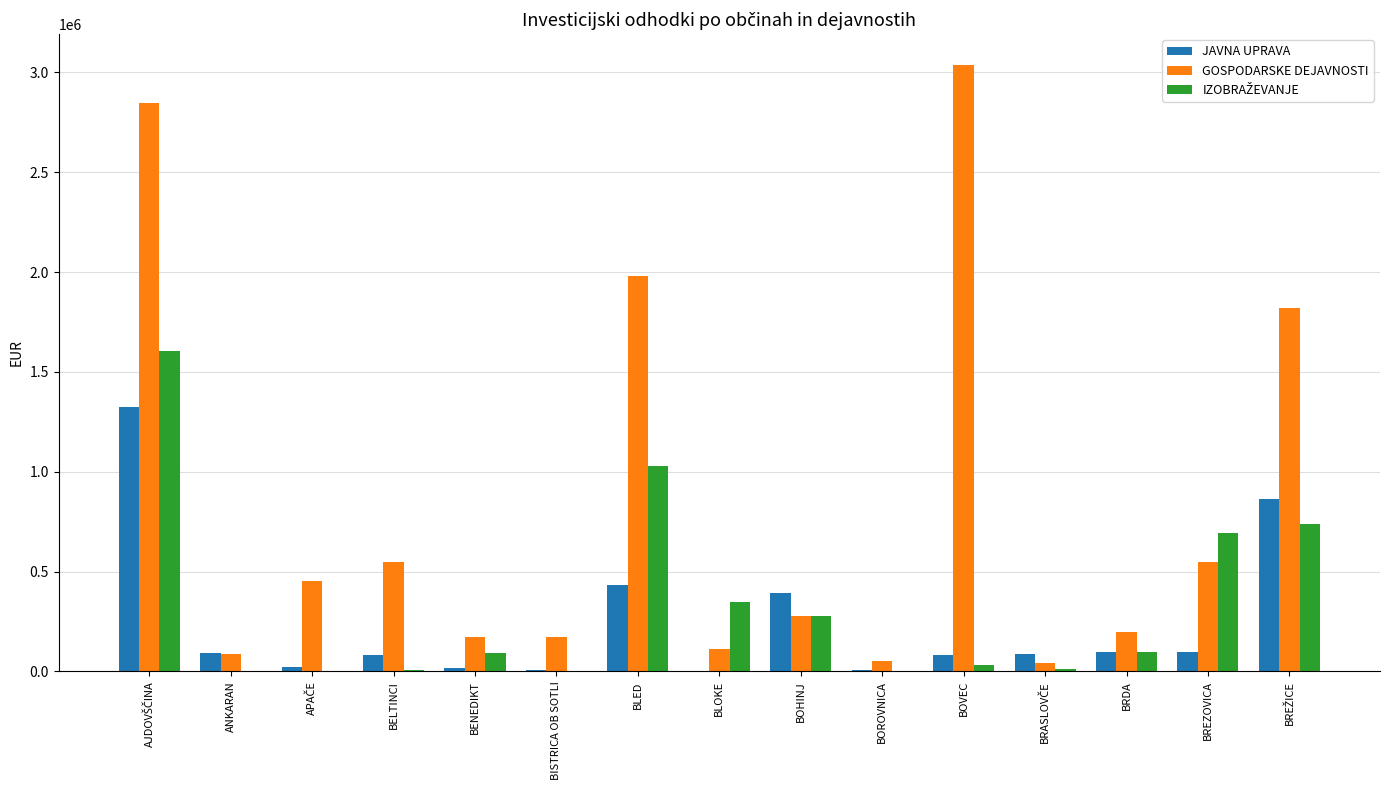

The value of JAVNA UPRAVA at BOHINJ is 620495.5. True or false?

False